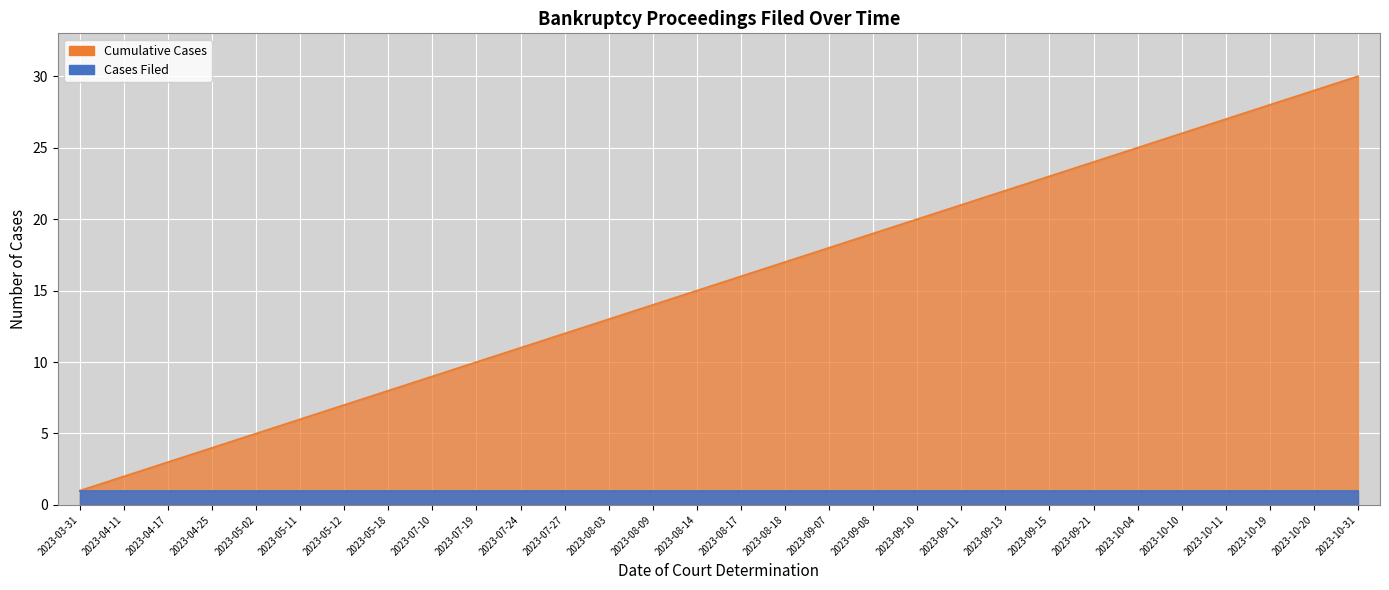

The value at 2023-05-12 is 2. True or false?

False